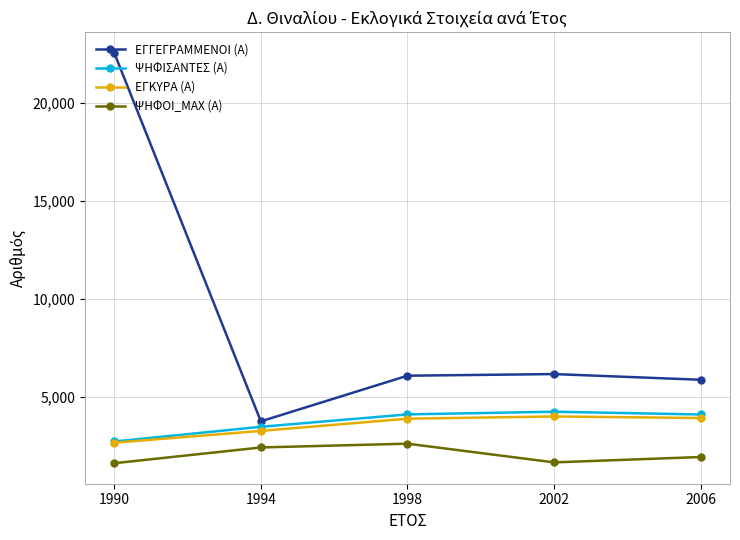

Where is the first local maximum for ΨΗΦΟΙ_MAX (Α)?

1998